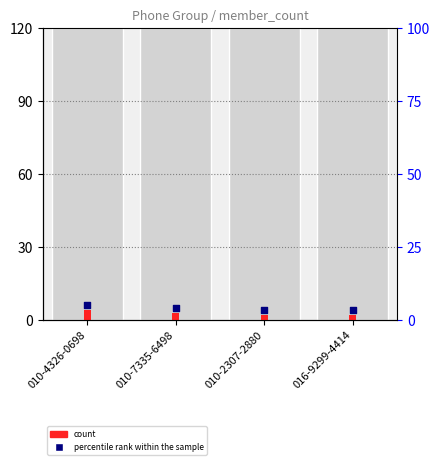

Between 010-2307-2880 and 010-4326-0698, which is larger?

010-4326-0698